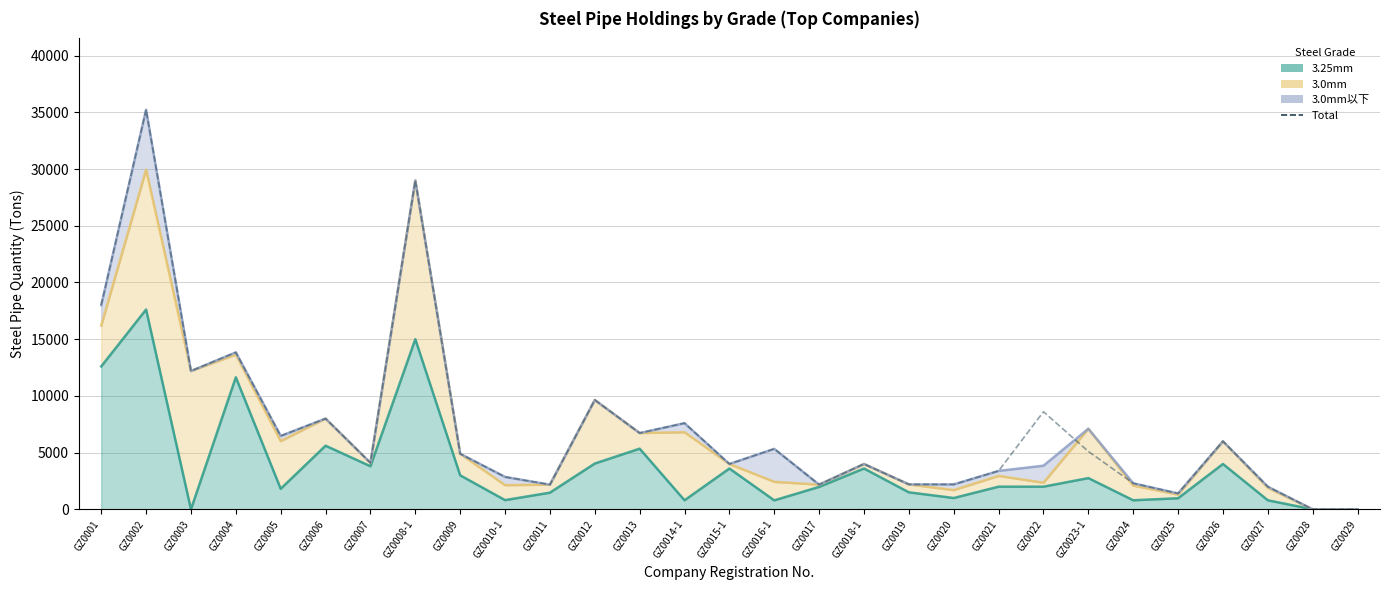

How many data points are less than 4900?

14